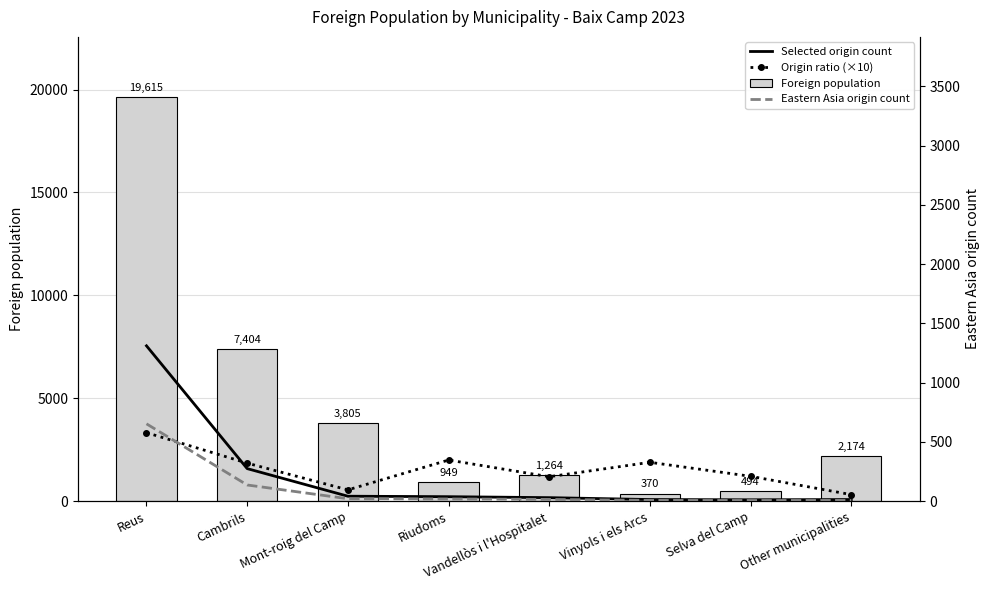

What is the label of the 3rd bar from the right?

Vinyols i els Arcs